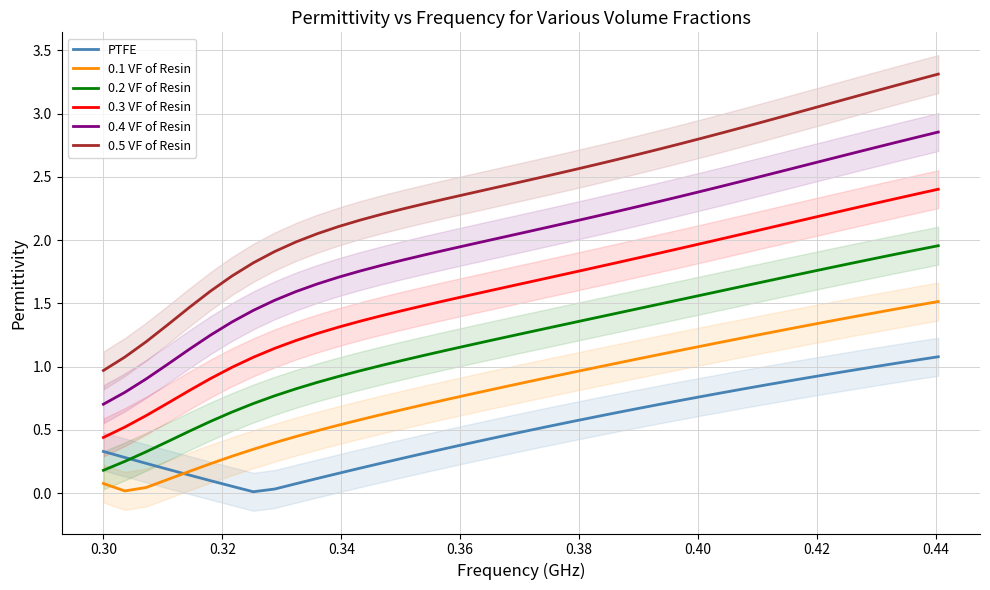

True or false: 0.1 VF of Resin and 0.2 VF of Resin cross at least once.

False